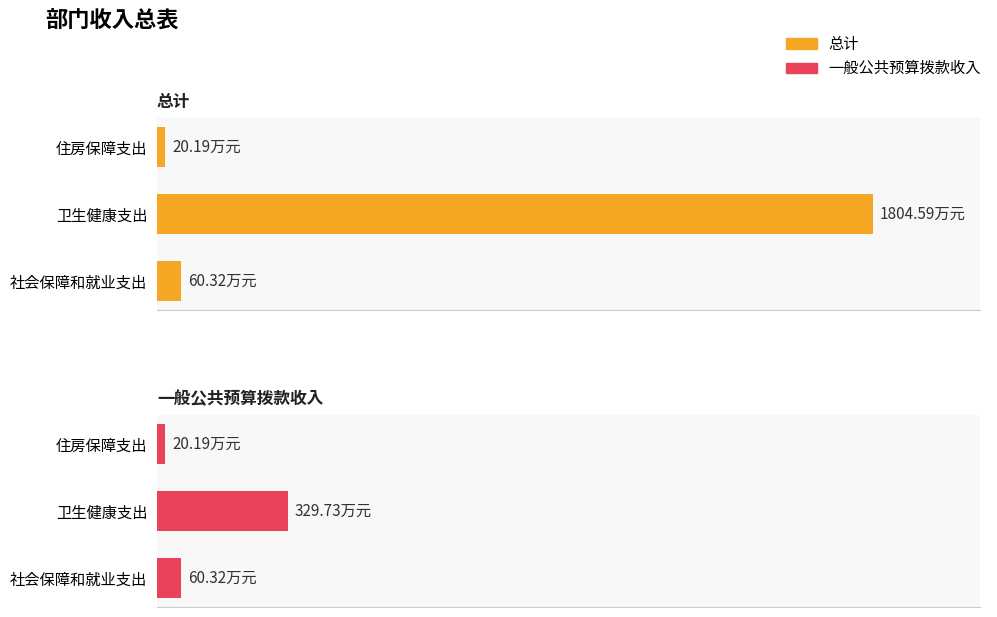

List the series in order of their peak value, lowest first.

一般公共预算拨款收入, 总计